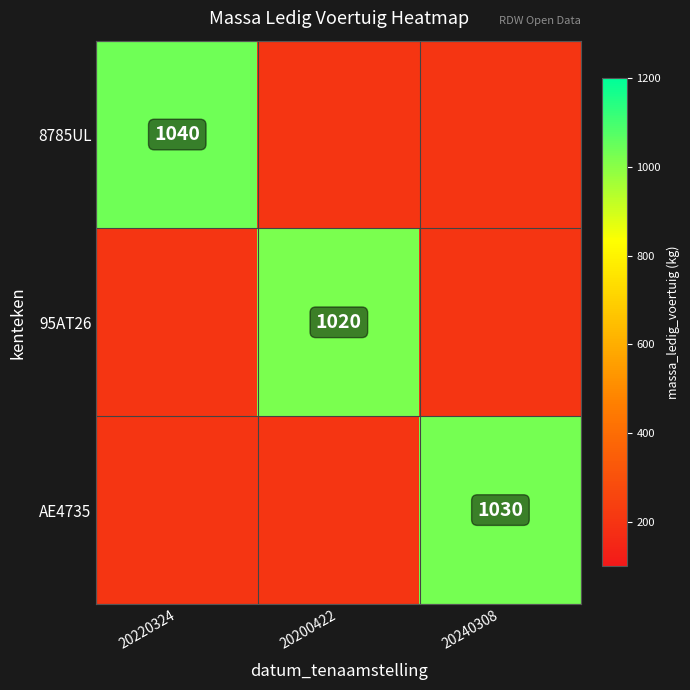

The 95AT26 series shows 404 at 20200422. True or false?

False